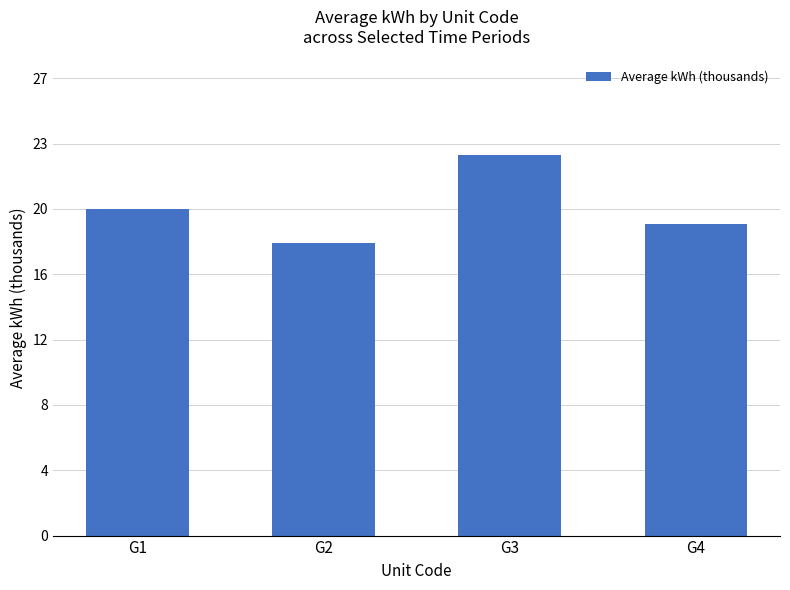

What is the approximate value at G1?

19.6